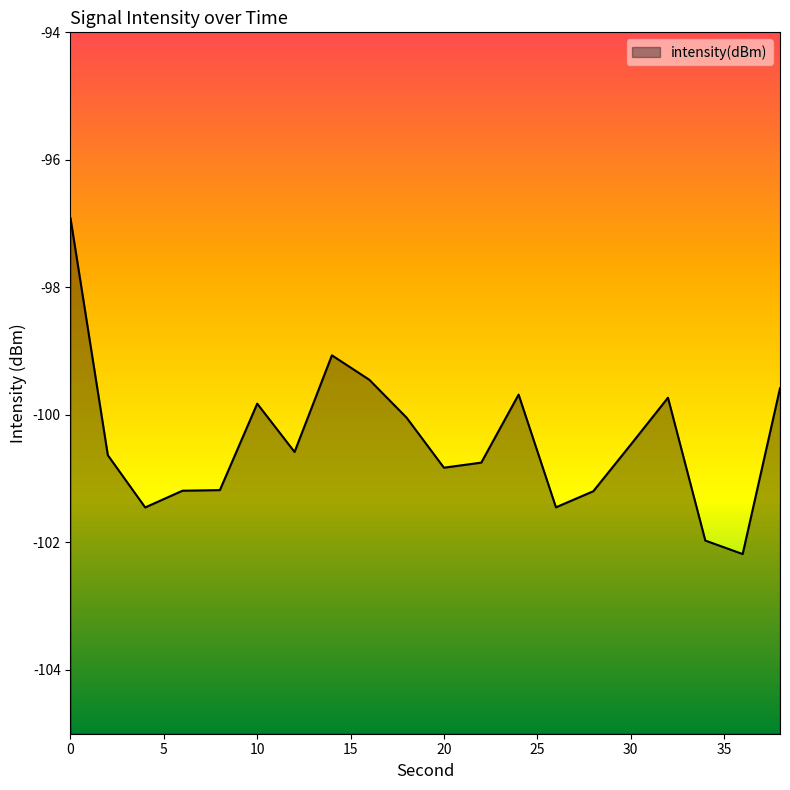

List the labels in order of value, smallest first.

36, 34, 4, 26, 28, 6, 8, 20, 22, 2, 12, 30, 18, 10, 32, 24, 38, 16, 14, 0